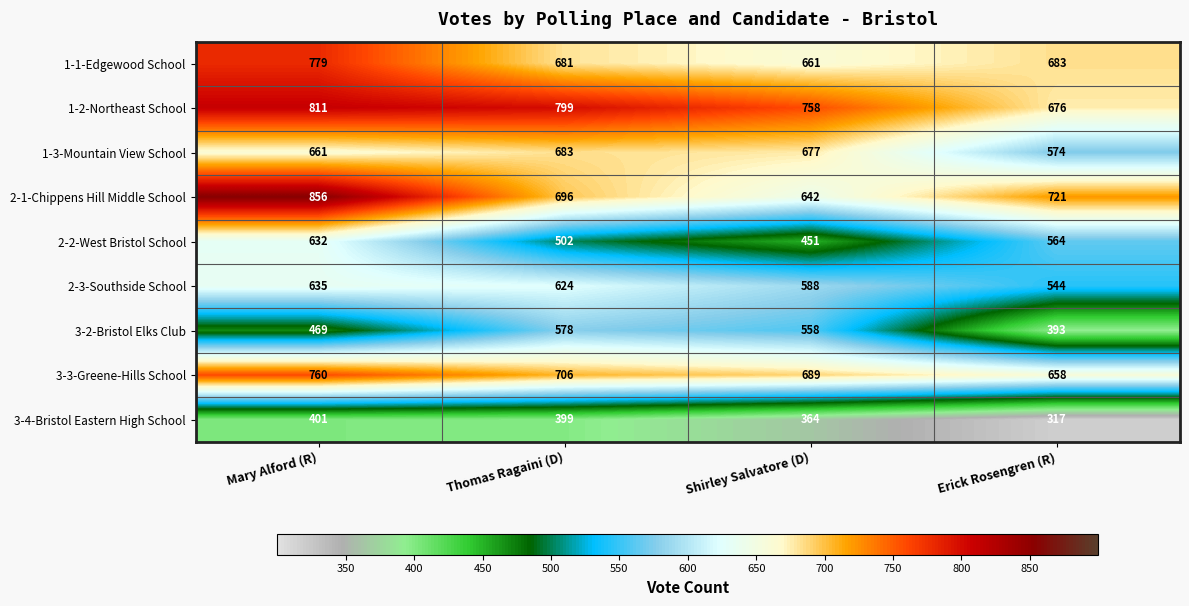

Read the 3-2-Bristol Elks Club value at Mary Alford (R), to the nearest 50.

450